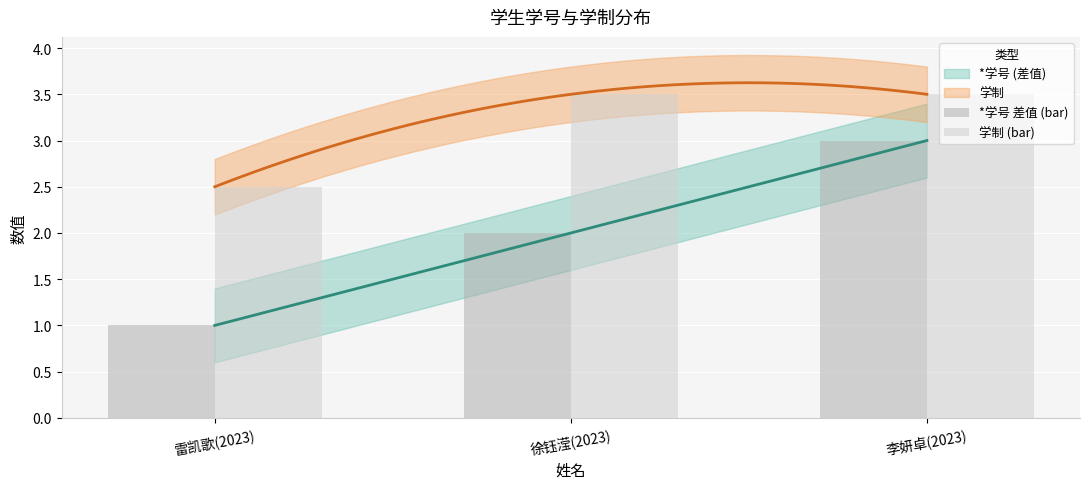

Is the value of 学制 (bar) at 李妍卓(2023) greater than the value of *学号 差值 (bar) at 李妍卓(2023)?

Yes